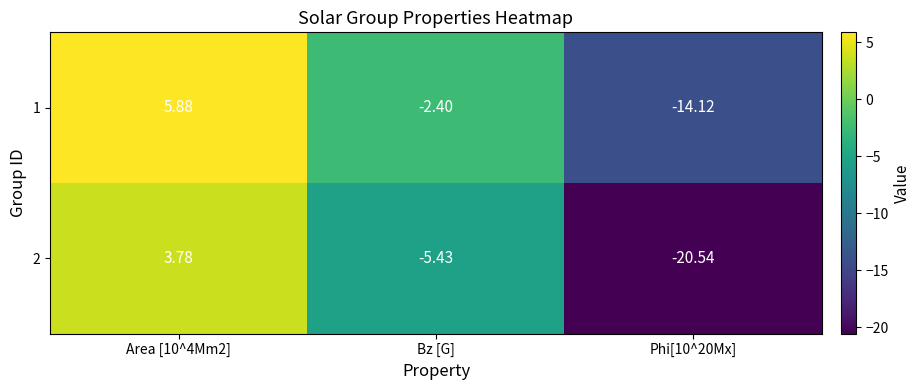

List the series in order of their peak value, highest first.

1, 2